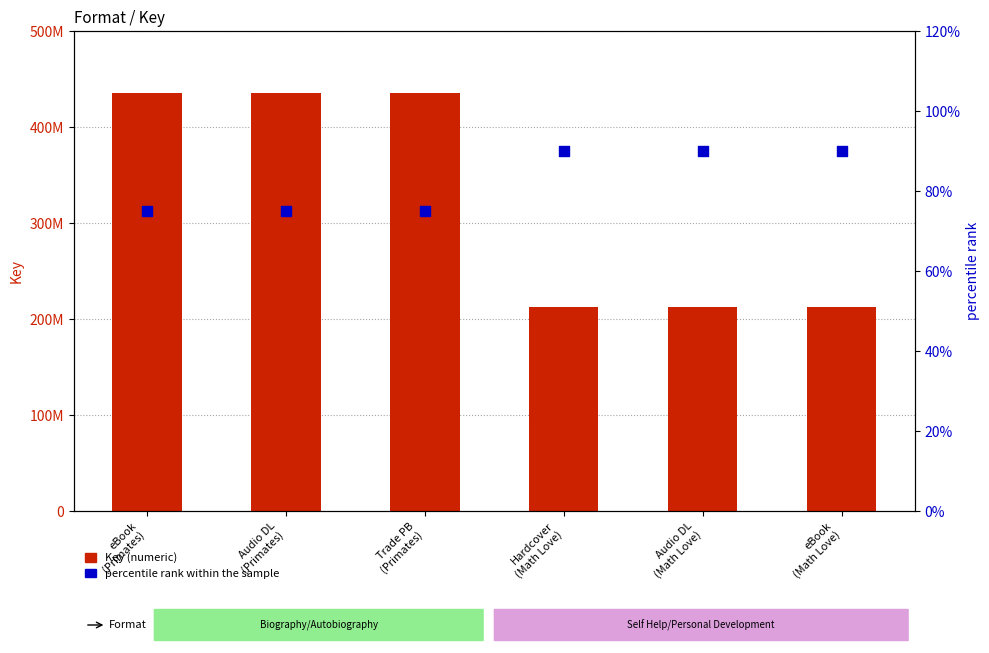

At which category is the sum across all series the highest?

eBook
(Primates)